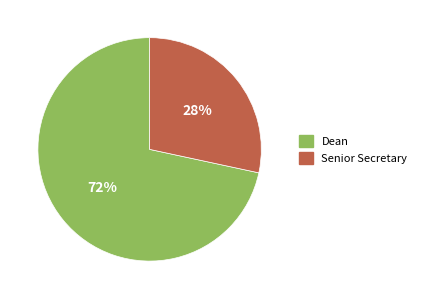

Does Dean account for over 50% of the chart?

Yes